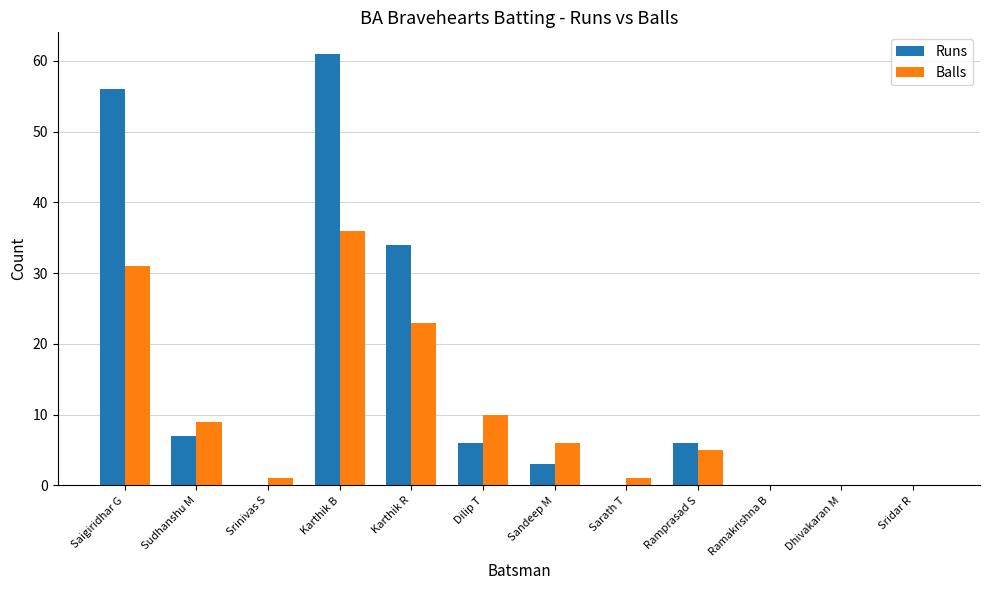

Reading right to left, extract all data points from this chart.

Runs: 0	0	0	6	0	3	6	34	61	0	7	56
Balls: 0	0	0	5	1	6	10	23	36	1	9	31